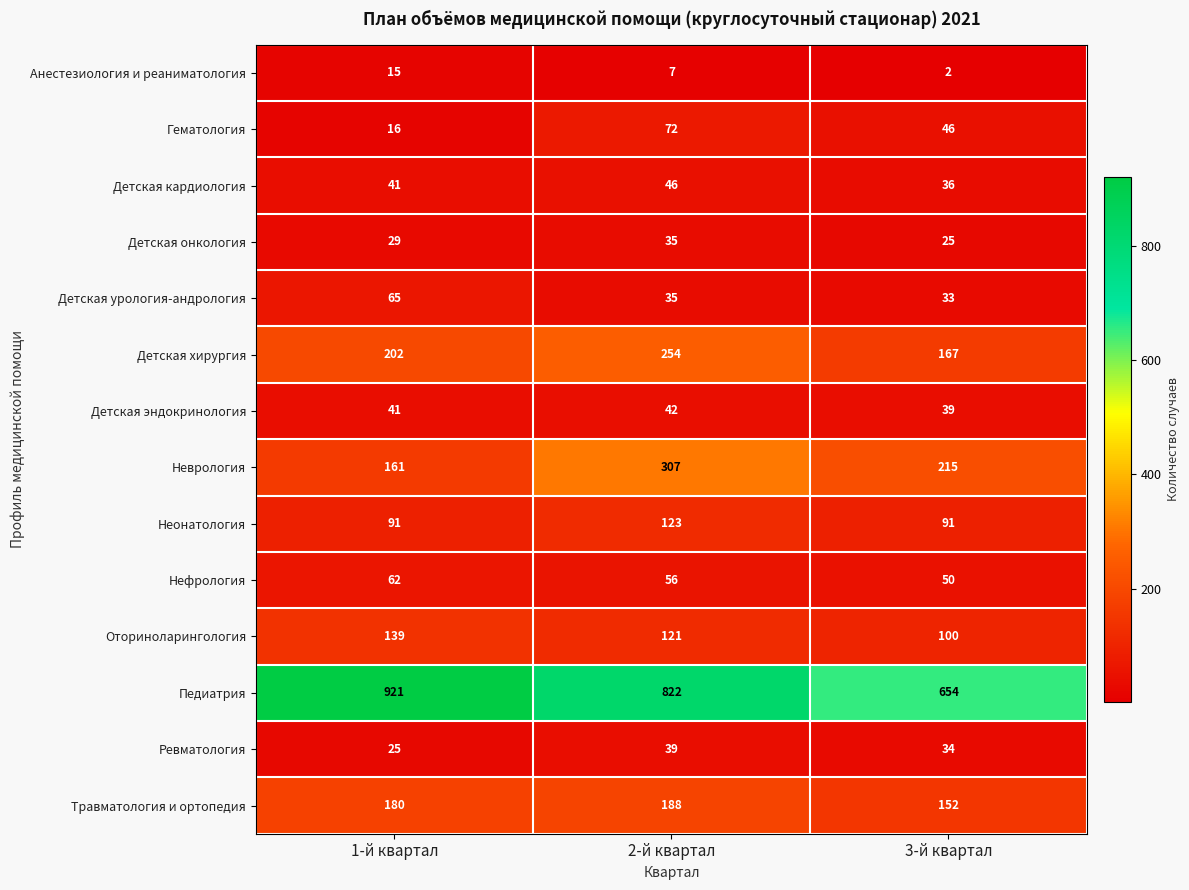

Which series changed the most between 1-й квартал and 3-й квартал?

Педиатрия